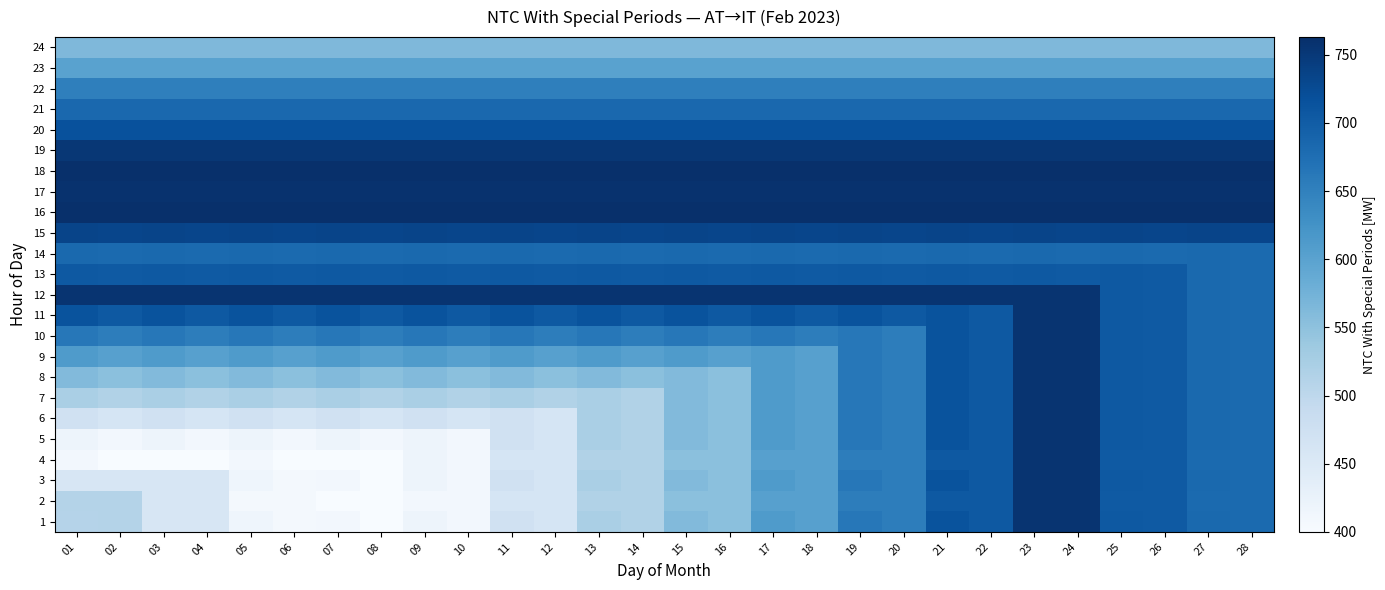

At how many categories does at least one series exceed 520?

28